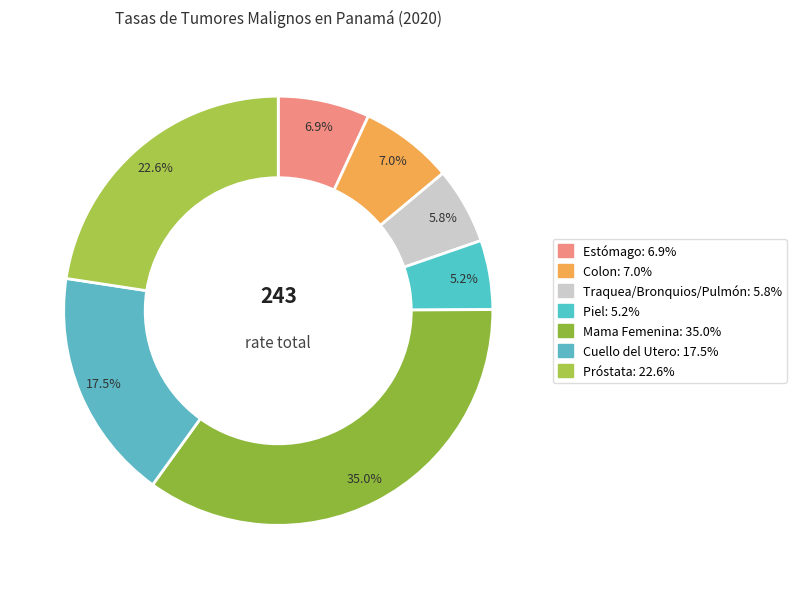

Is Piel the majority of the pie?

No